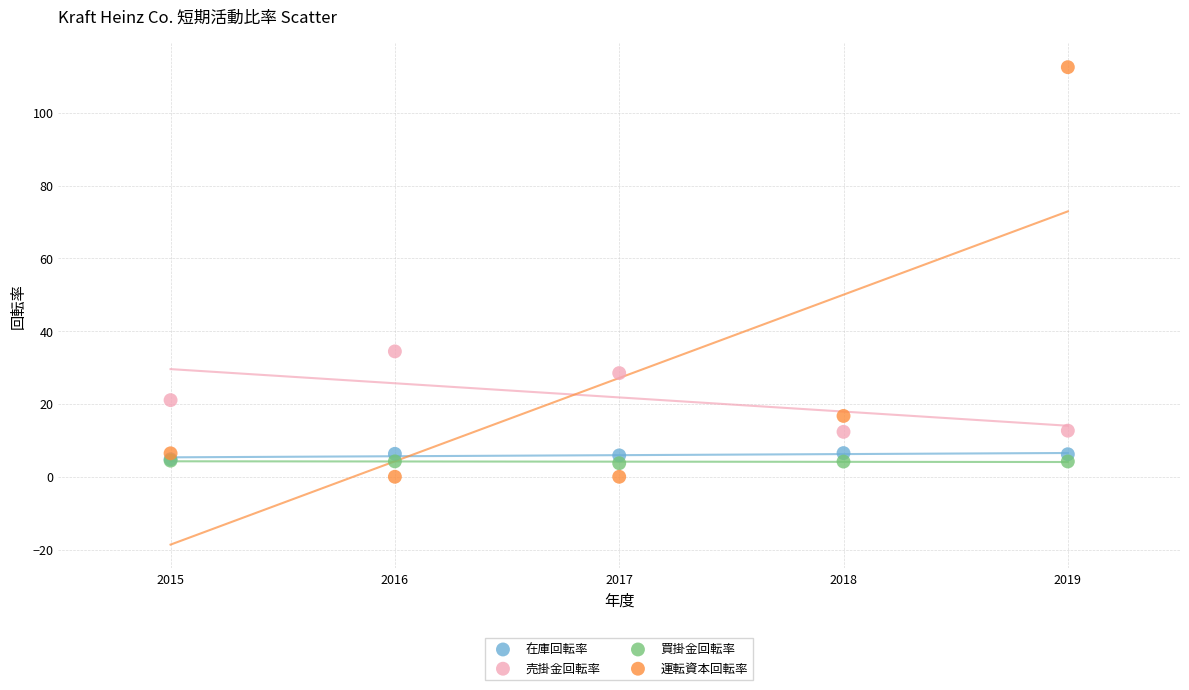

Which series reaches the maximum Y coordinate?

運転資本回転率